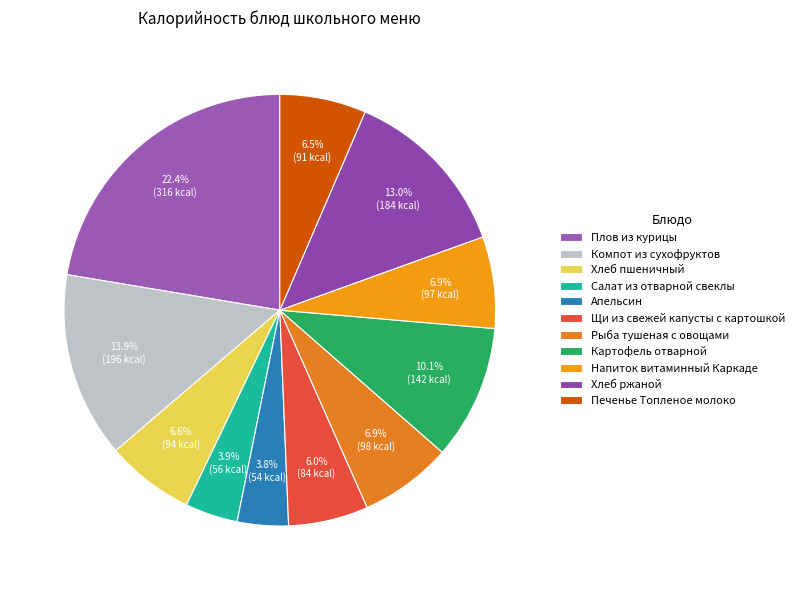

Is there a majority slice in this chart?

No